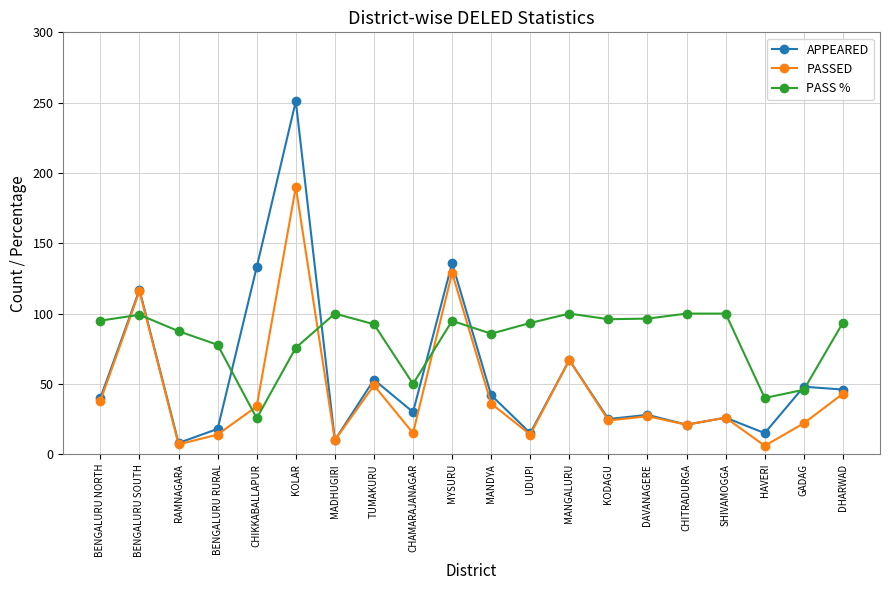

What position from the right is BENGALURU NORTH?

20